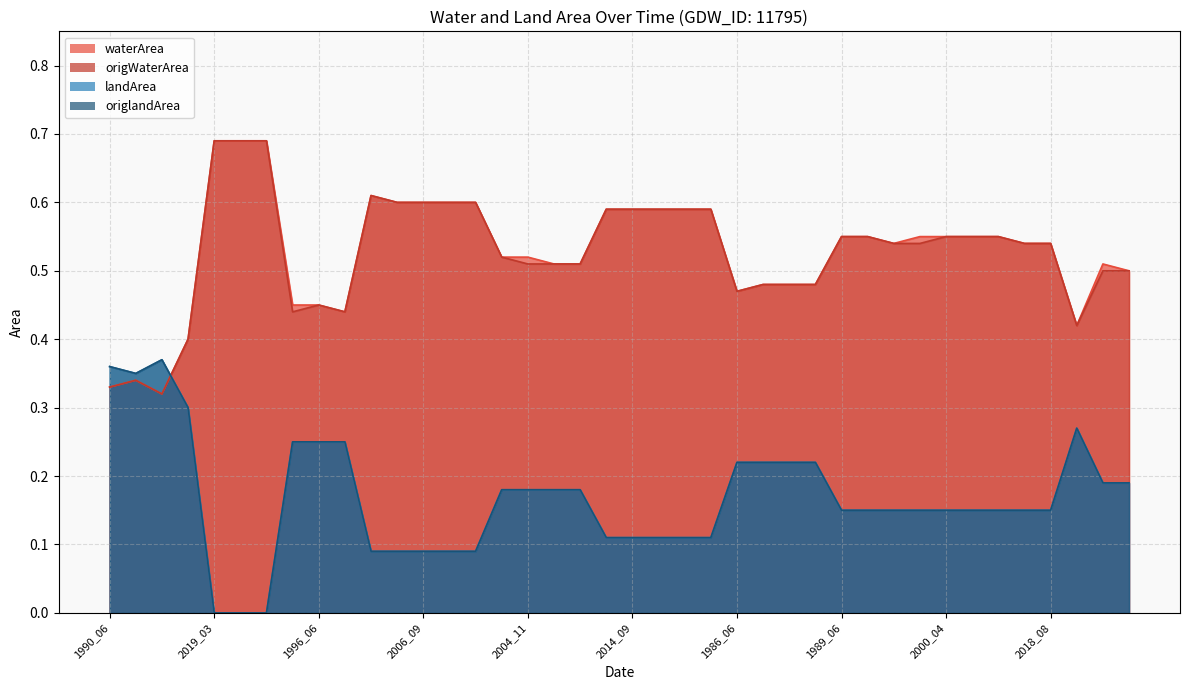

How many categories are shown in the chart?

40